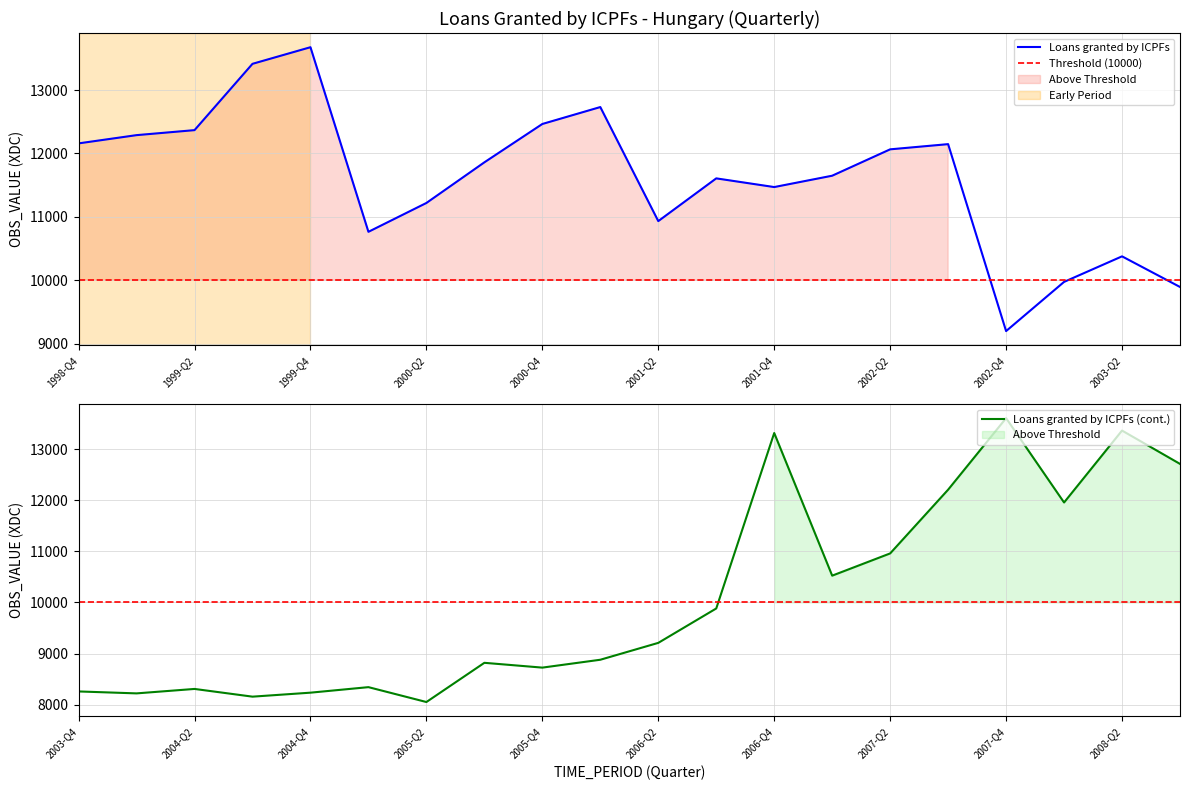

The value of Loans granted by ICPFs at 2002-Q2 is 5533. True or false?

False